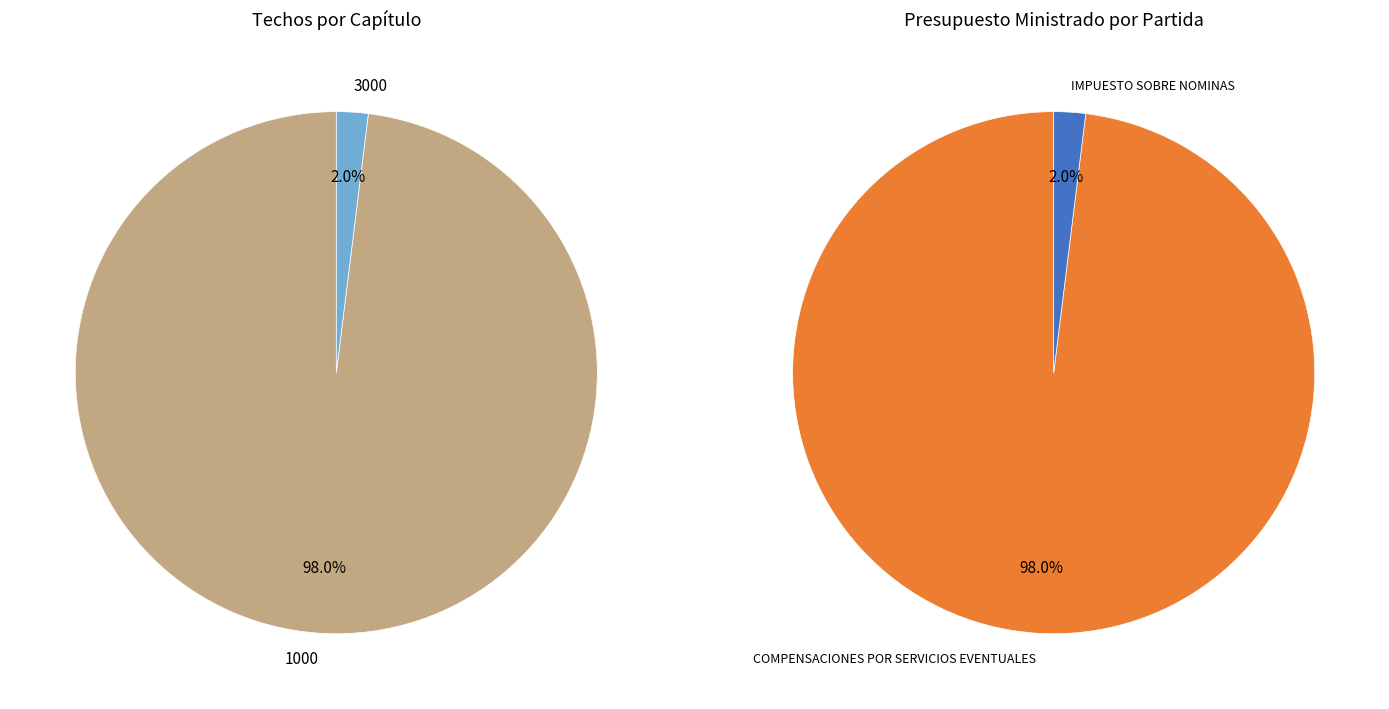

To the nearest percent, what is the combined percentage of 1000 and 5000?

98%